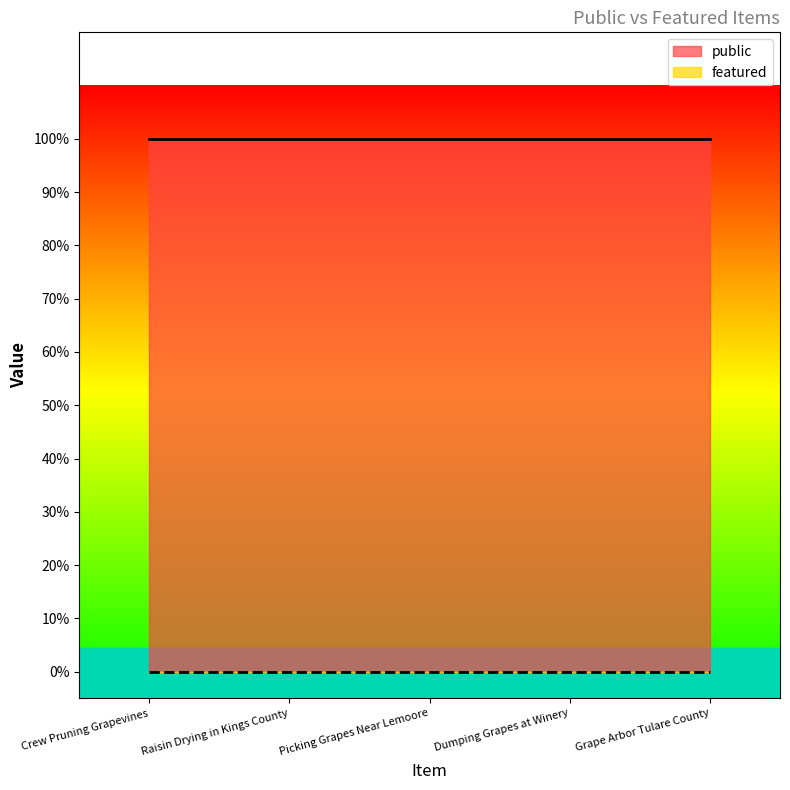

What are all the series names shown in the legend?

public, featured